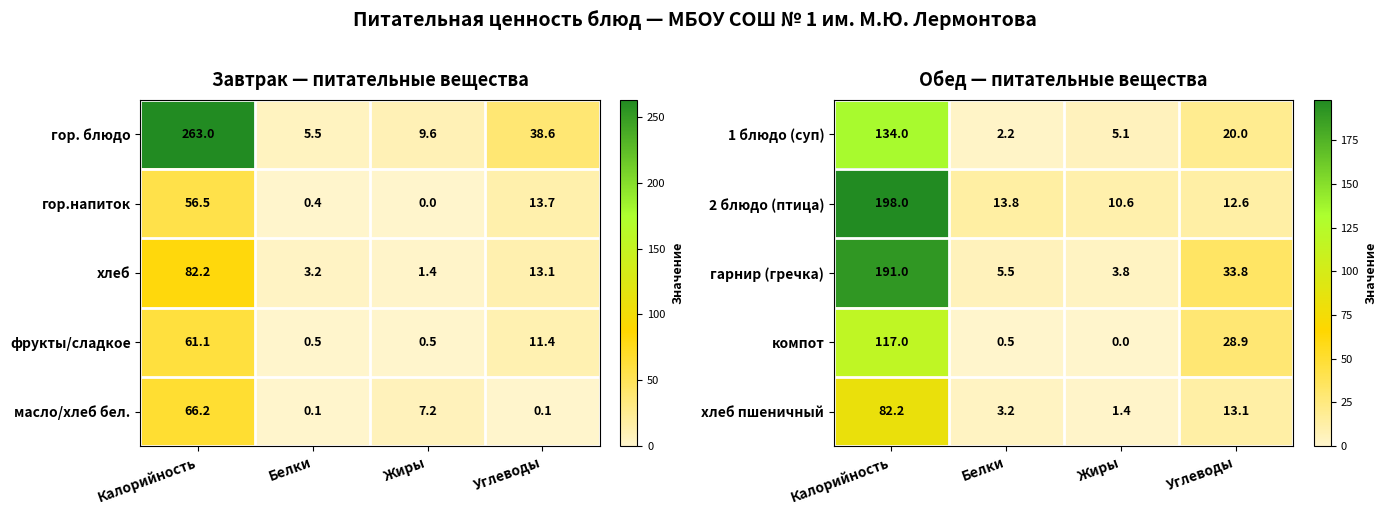

The компот series shows 0.5 at Белки. True or false?

True